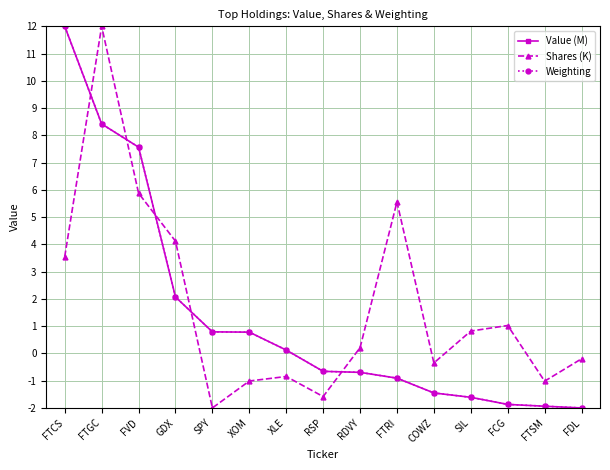

True or false: Weighting has more than 2 points higher than both neighbors.

False